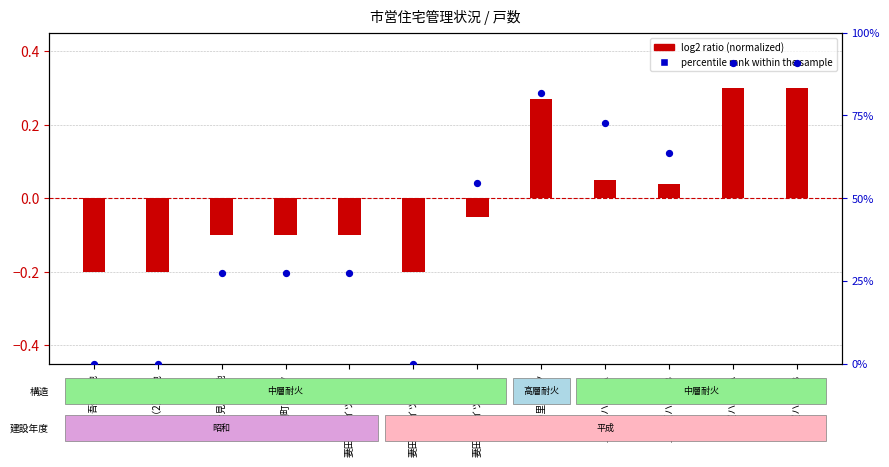

At how many categories does at least one series exceed 42?

6